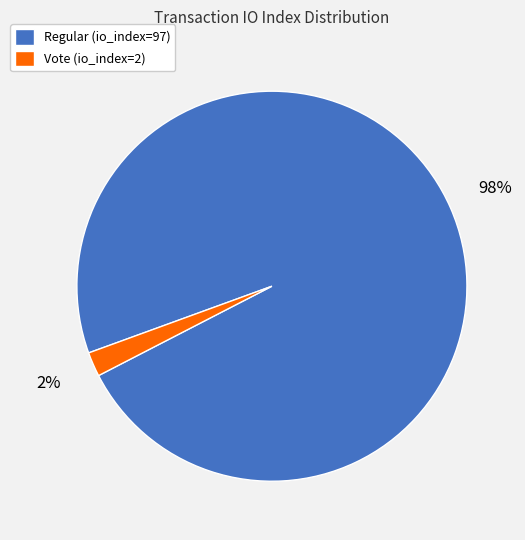

What is the smallest slice in the pie chart?

Vote (io_index=2)